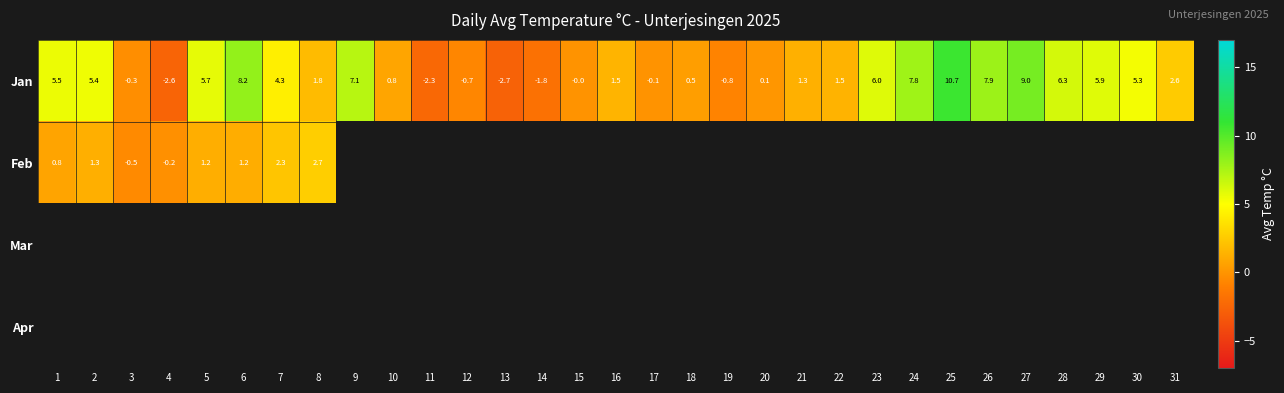

Rank the categories by Jan value from lowest to highest.

13, 4, 11, 14, 19, 12, 3, 17, 15, 20, 18, 10, 21, 22, 16, 8, 31, 7, 30, 2, 1, 5, 29, 23, 28, 9, 24, 26, 6, 27, 25